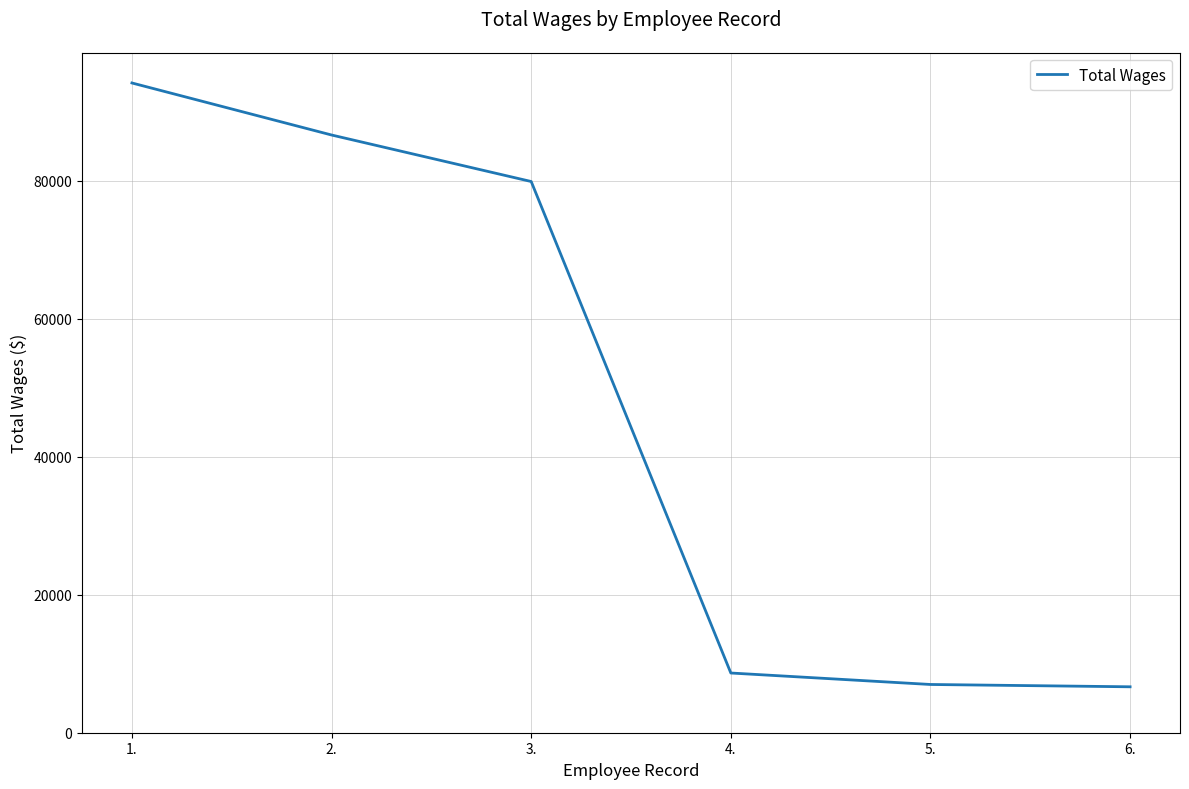

What is the smallest value displayed?

6658